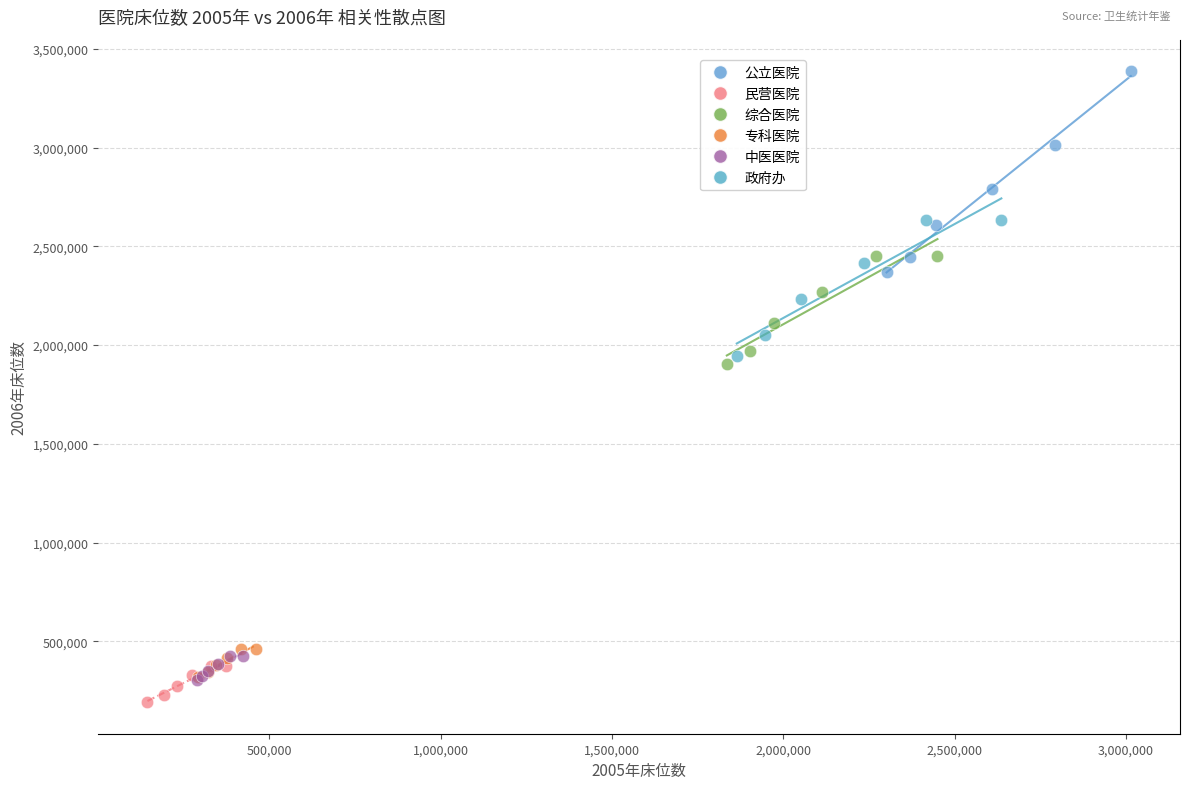

What are all the series names shown in the legend?

公立医院, 民营医院, 综合医院, 专科医院, 中医医院, 政府办